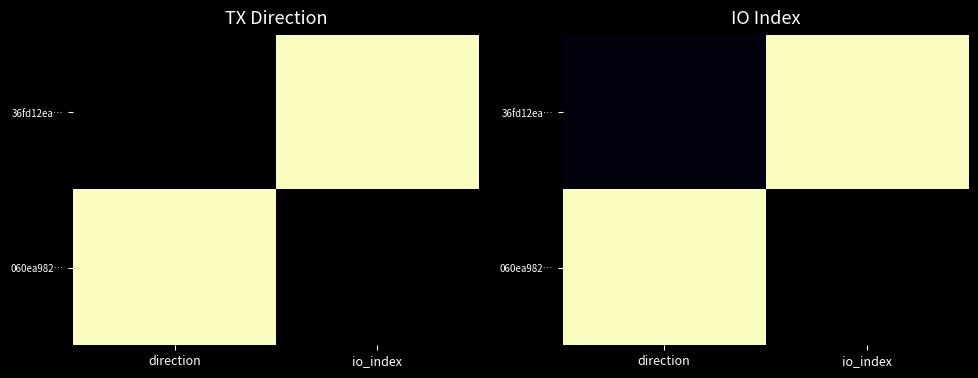

Read the 060ea982… value at direction.

1.0